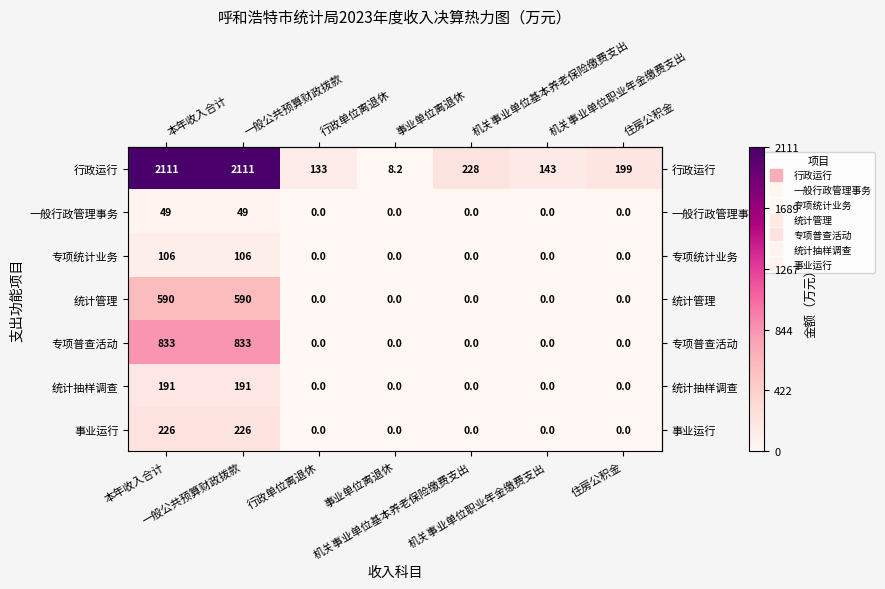

Which series has the widest spread of values?

行政运行